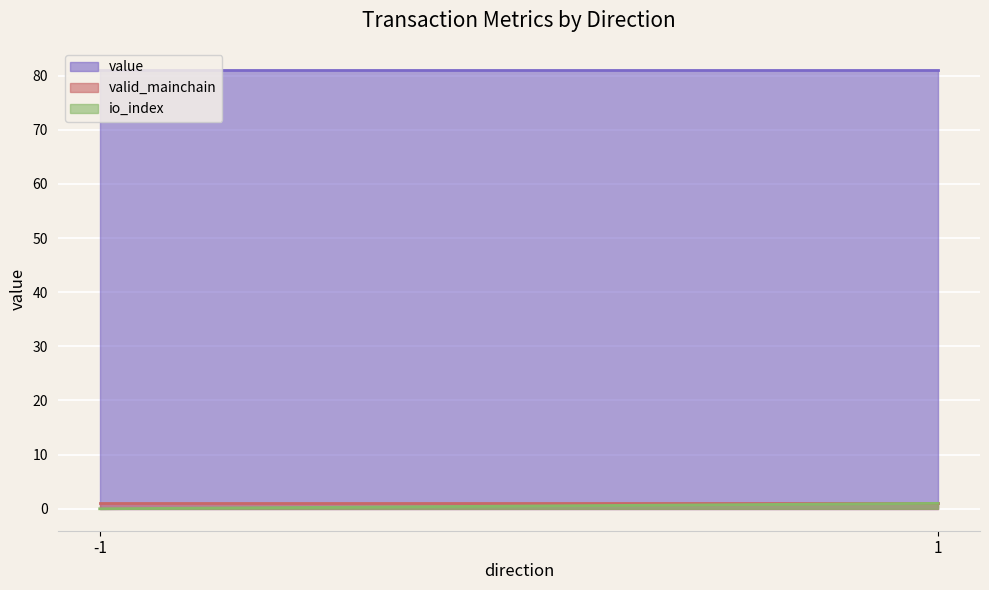

What are all the series names shown in the legend?

value, valid_mainchain, io_index